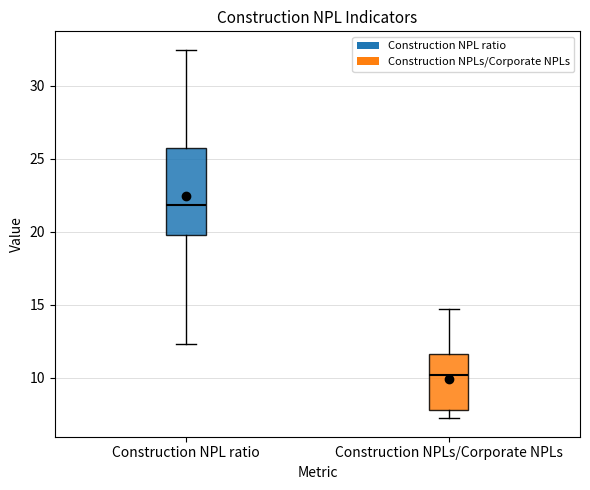

Reading left to right, read every box against the y-axis: the position of its median line, the range the box covers, and the ends of its whiskers. The values are not printed on the chart, so give them approximately, as read against the axis.

Construction NPL ratio: median 22.0, box 19.5 to 25.5, whiskers 12.5 to 32.5
Construction NPLs/Corporate NPLs: median 10.0, box 8.0 to 11.5, whiskers 7.0 to 14.5